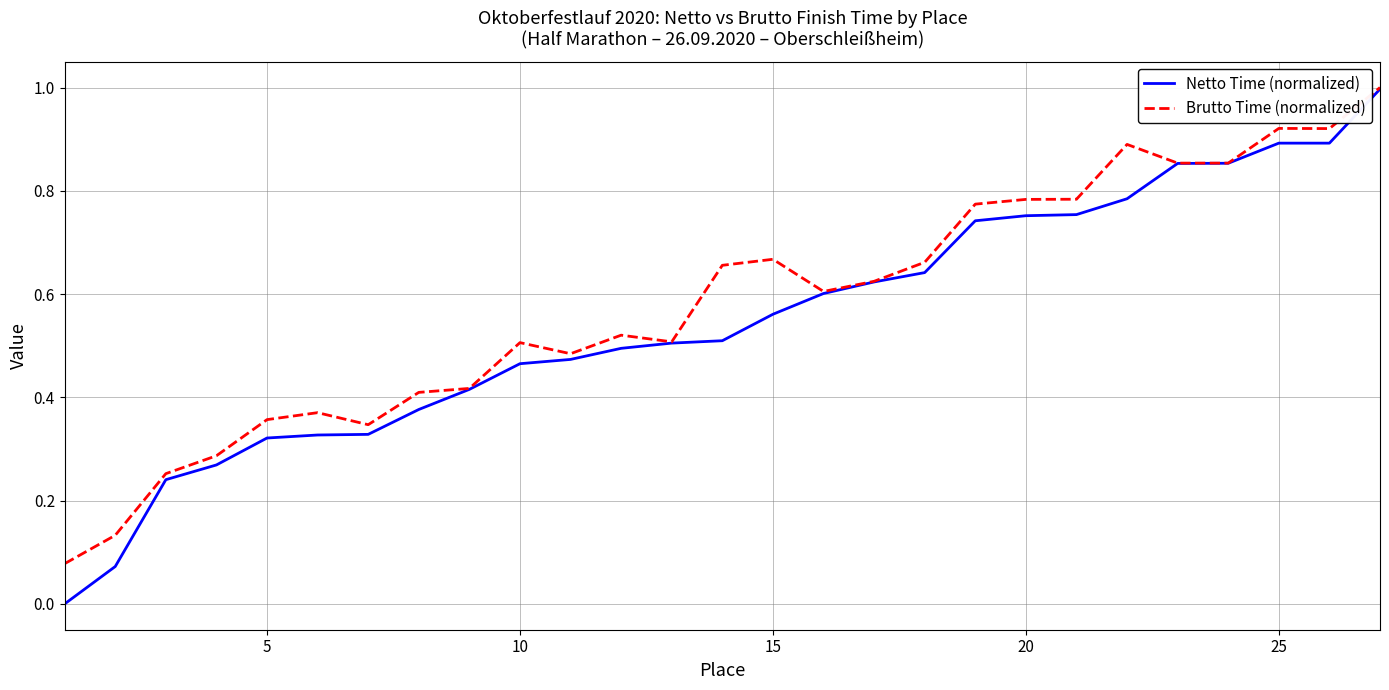

What is the maximum value shown in the chart?

1.0